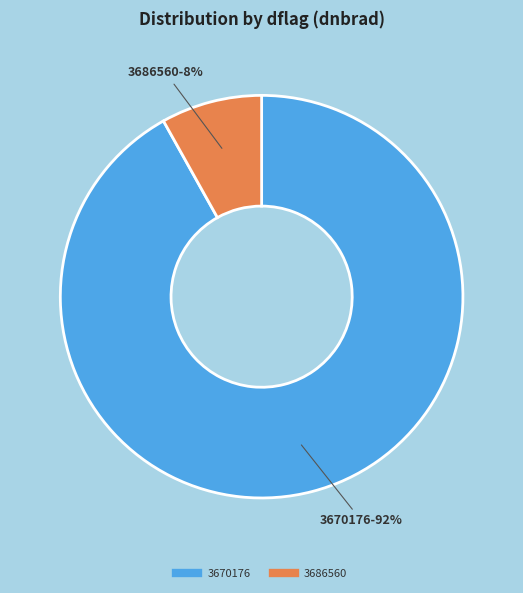

To the nearest percent, what is the average slice percentage?

50%